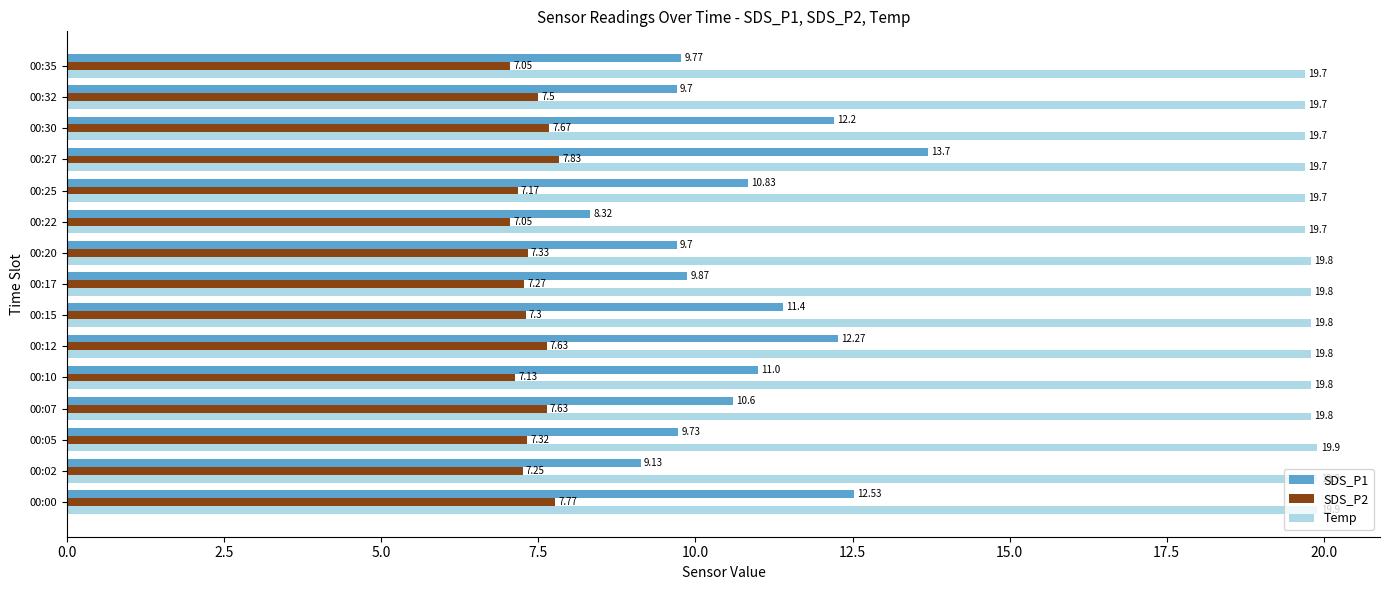

What is the average value of the Temp series?

19.8